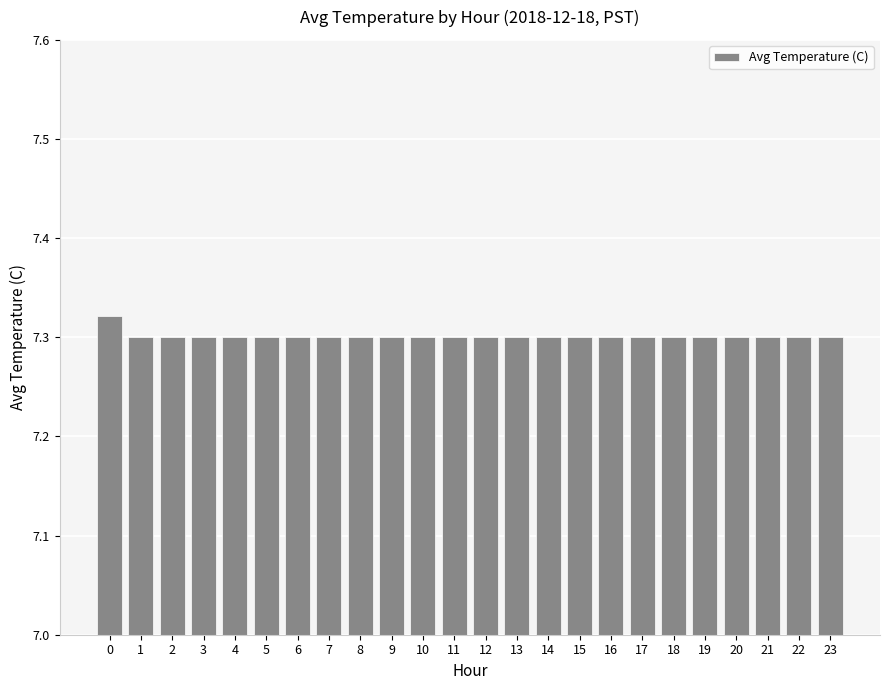

The value at 12 is 7.3. True or false?

True